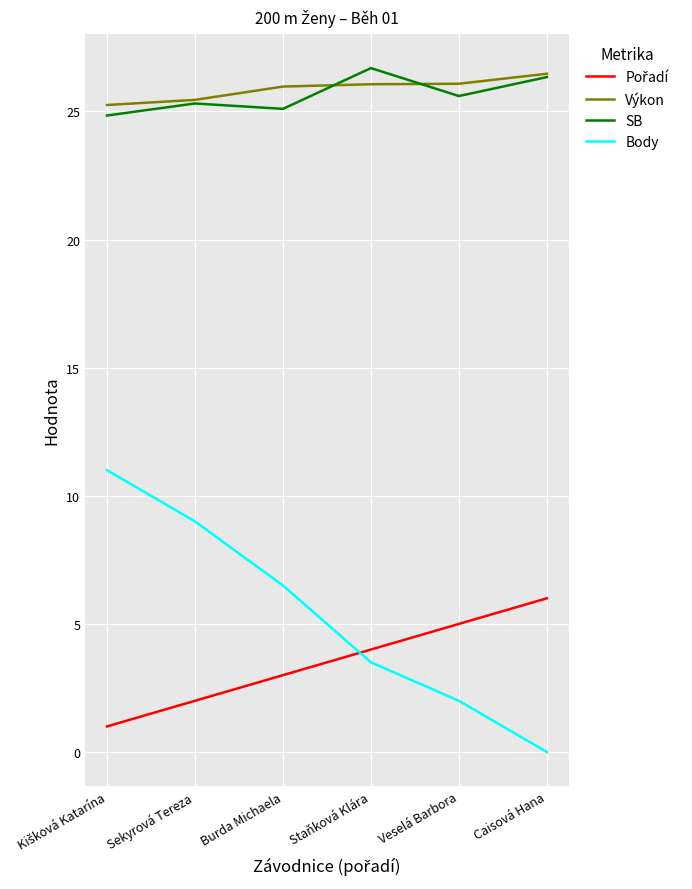

True or false: SB and Body intersect in this chart.

False